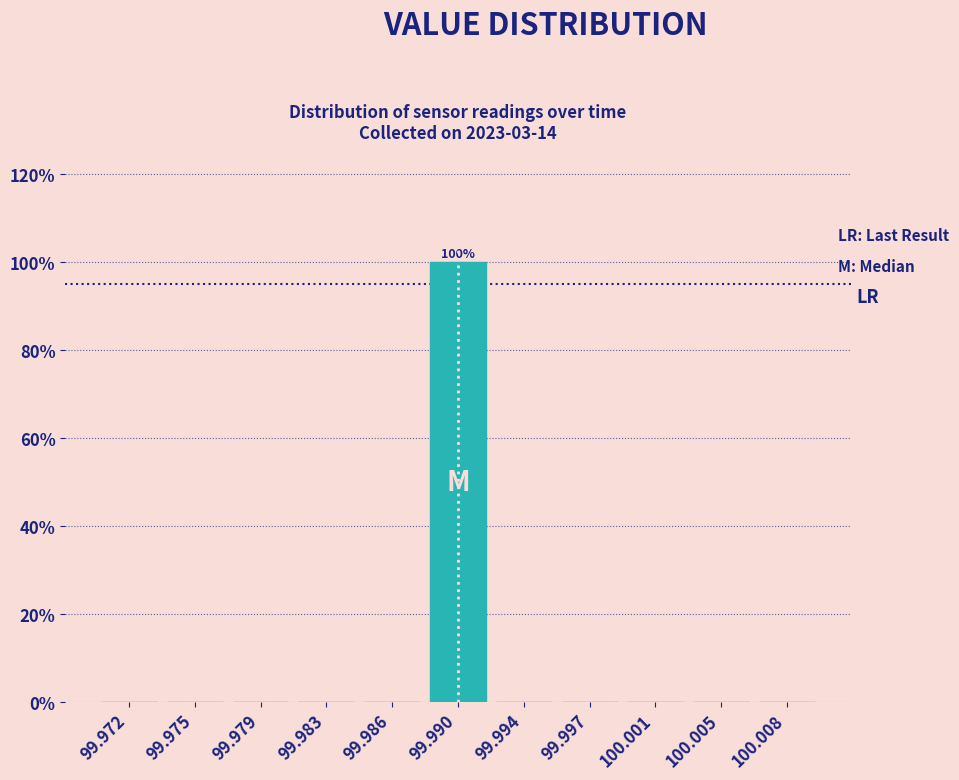

Reading left to right, what are all the values shown in this chart?

99.972=0	99.975=0	99.979=0	99.983=0	99.986=0	99.990=100	99.994=0	99.997=0	100.001=0	100.005=0	100.008=0